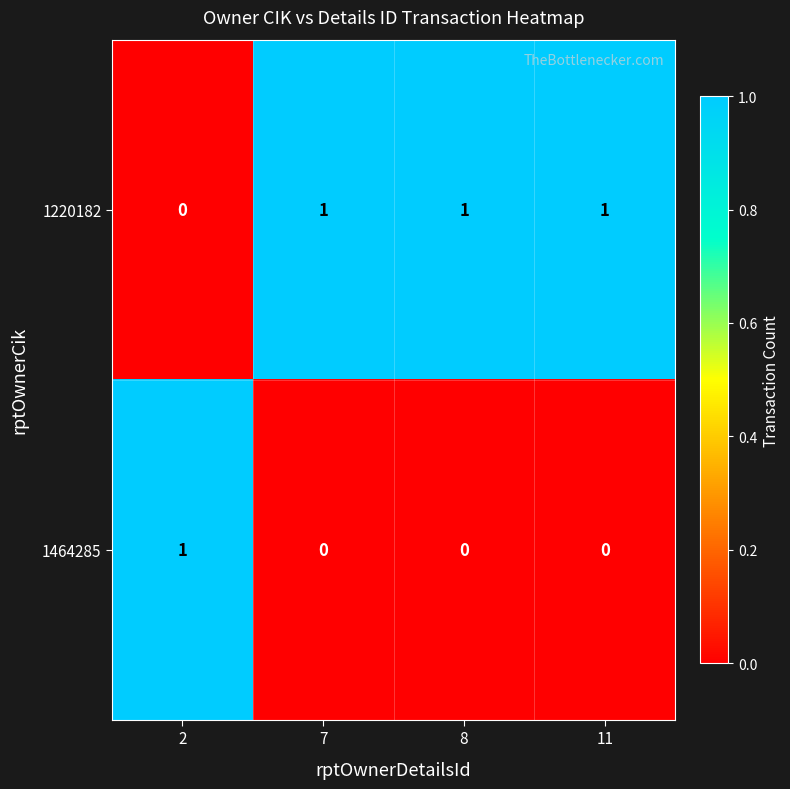

At 8, list the series in order from smallest to largest.

1464285, 1220182